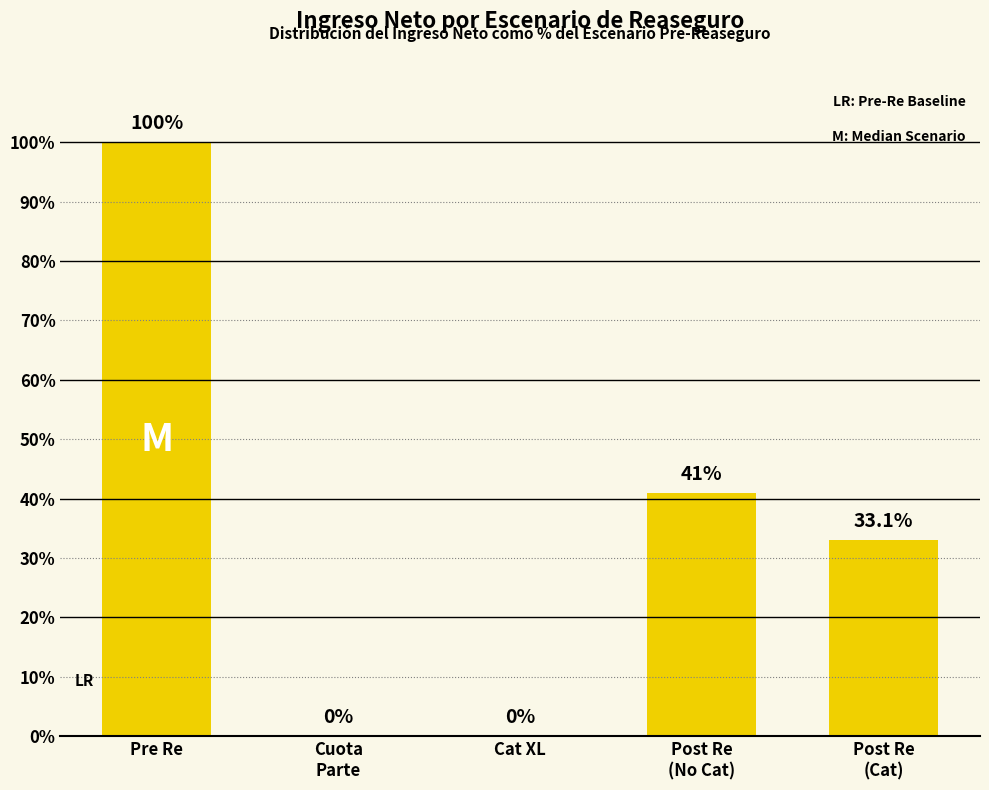

Is it true that the value at Cat XL is 42.6?

False